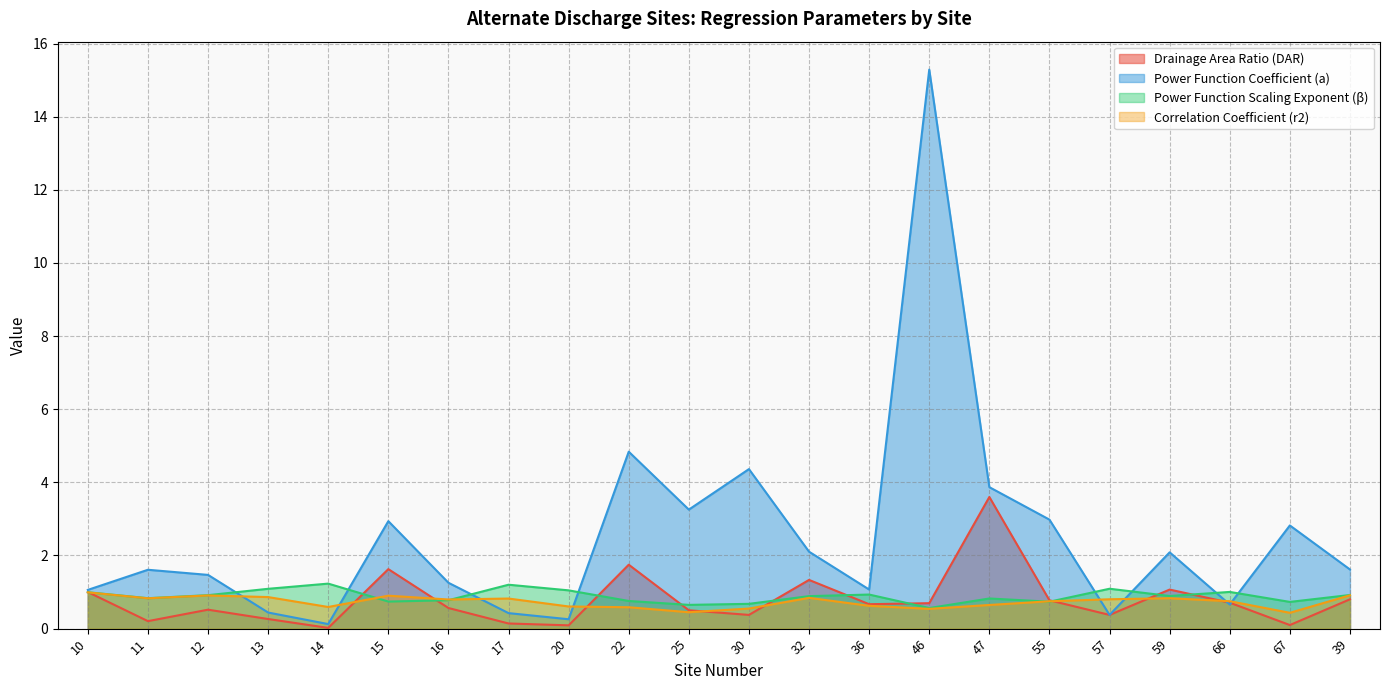

What is the approximate value of Power Function Scaling Exponent (β) at 10?

1.0